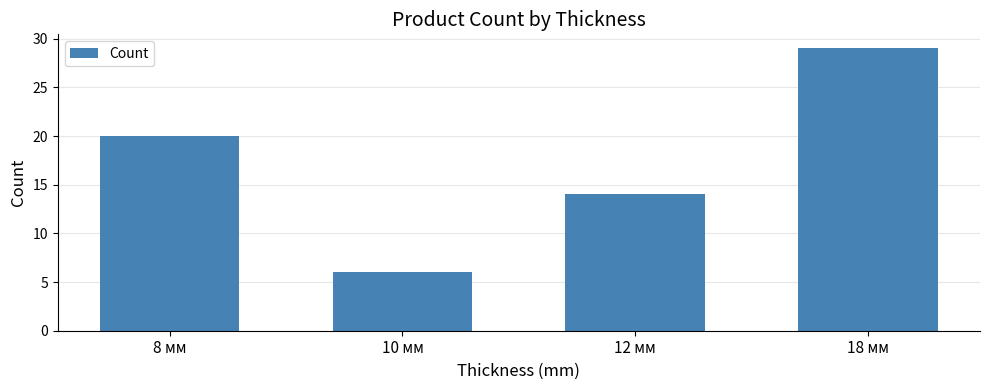

The value at 8 мм is 9. True or false?

False